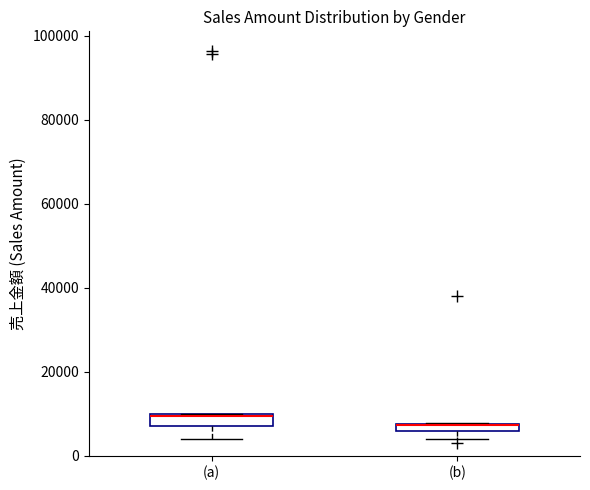

Where is the upper edge of the box for (a) on the y-axis? The values are not printed on the chart, so give them approximately, as read against the axis.

10000